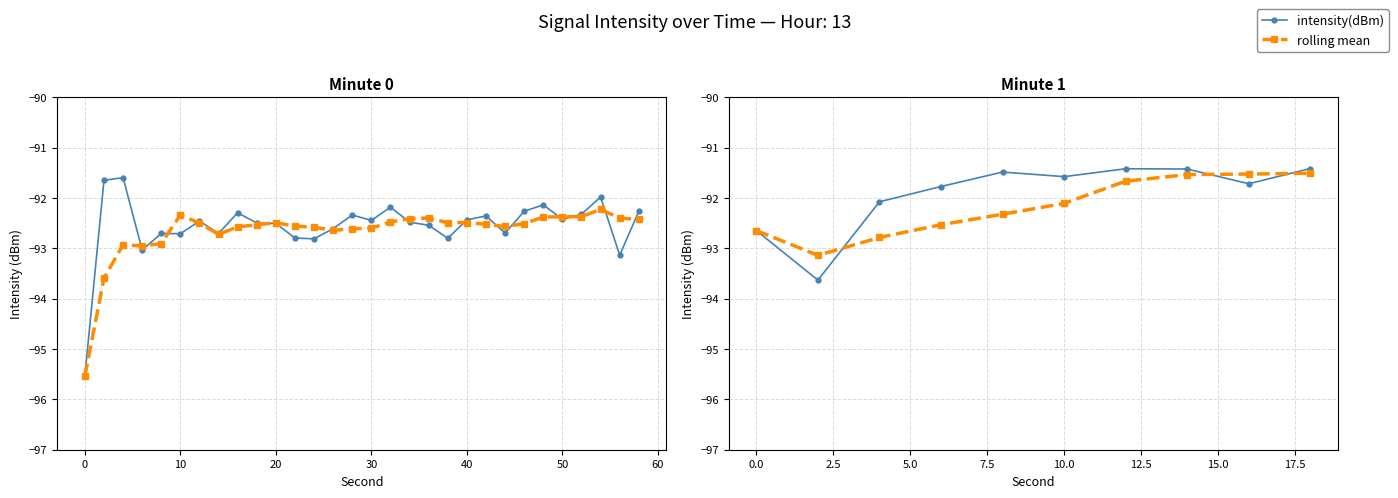

The value of intensity(dBm) at 0.0 is -38.2. True or false?

False